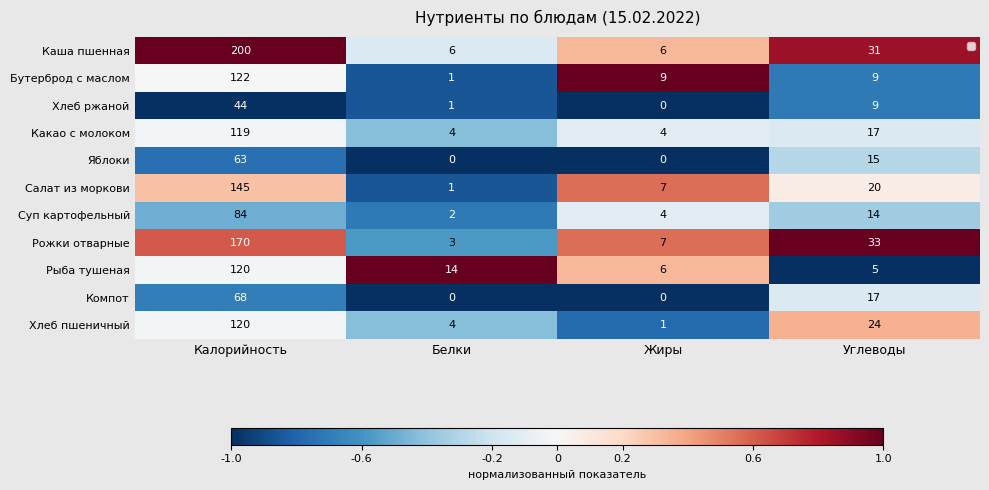

What is the difference between the highest and lowest values at Жиры?

9